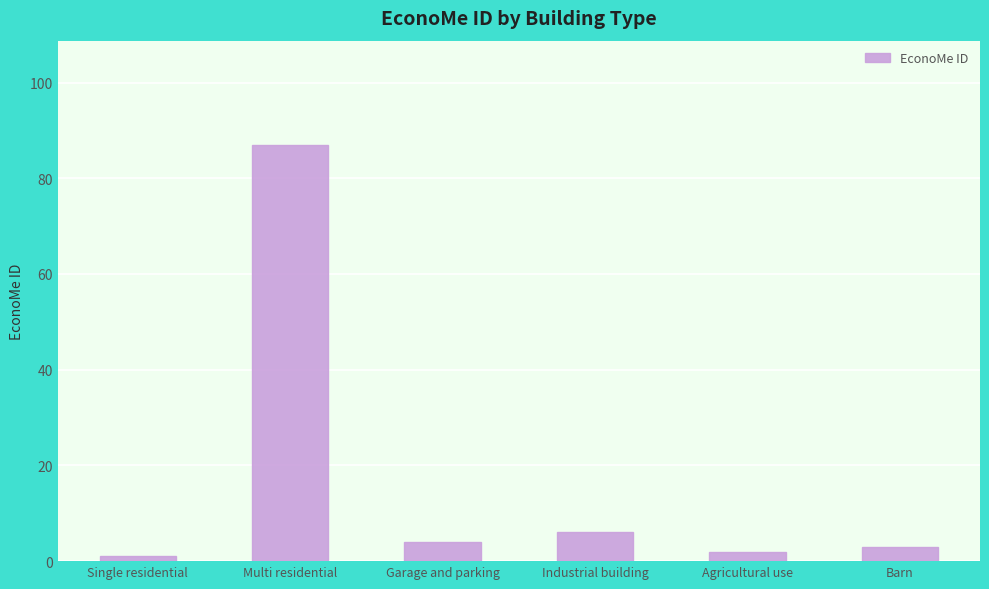

Where is the data nearest to the value 44?

Industrial building